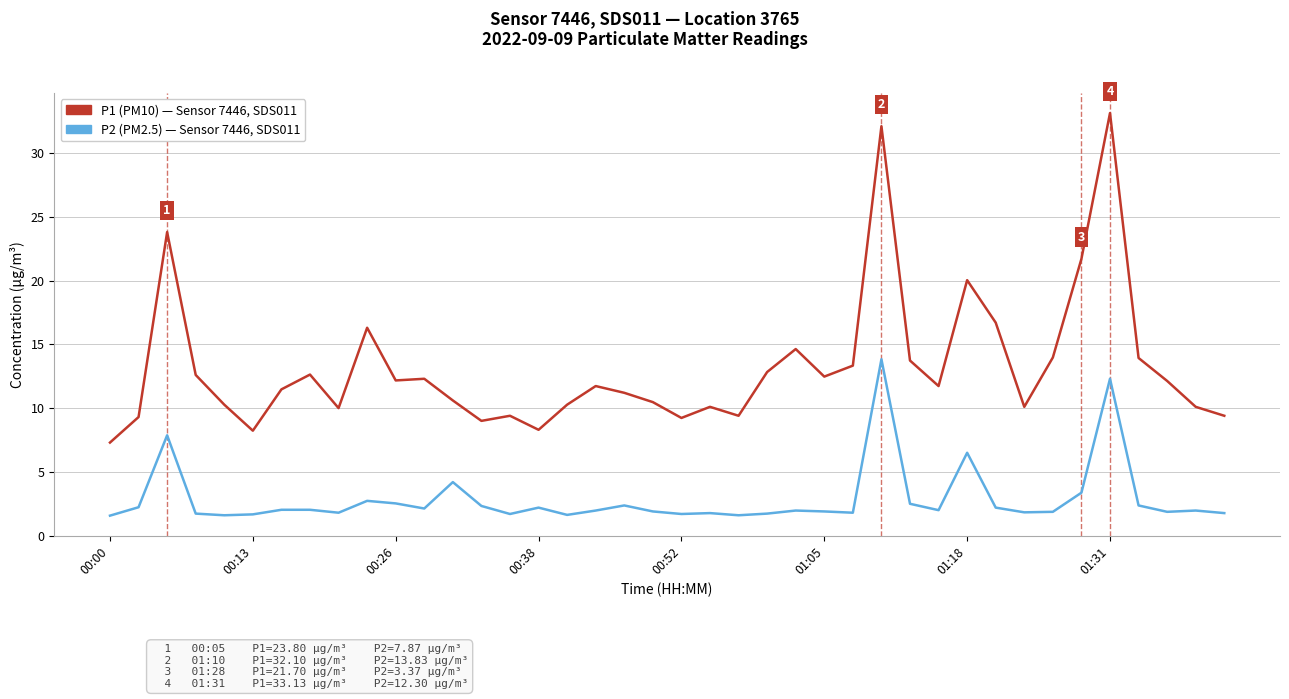

What is the maximum value shown in the chart?

33.1